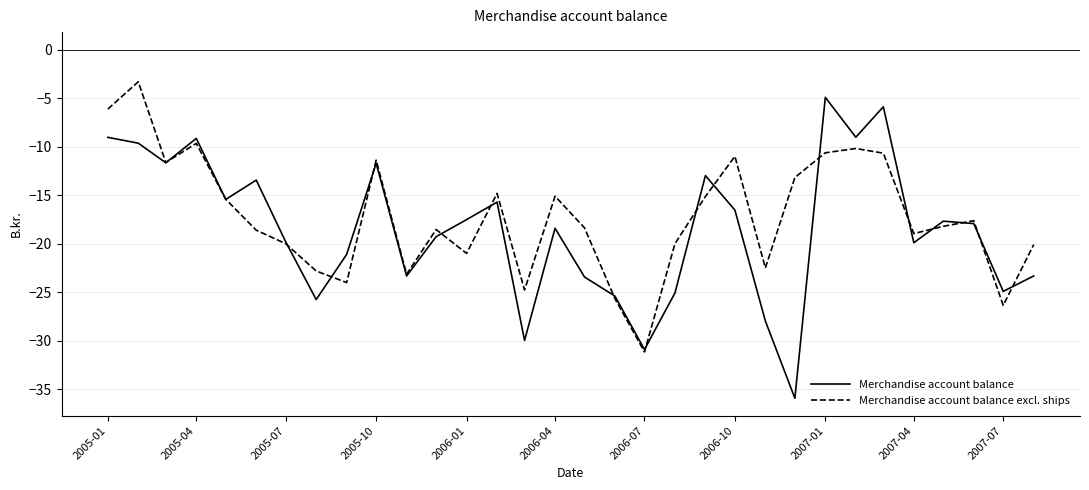

List the series in order of their peak value, highest first.

Merchandise account balance excl. ships, Merchandise account balance